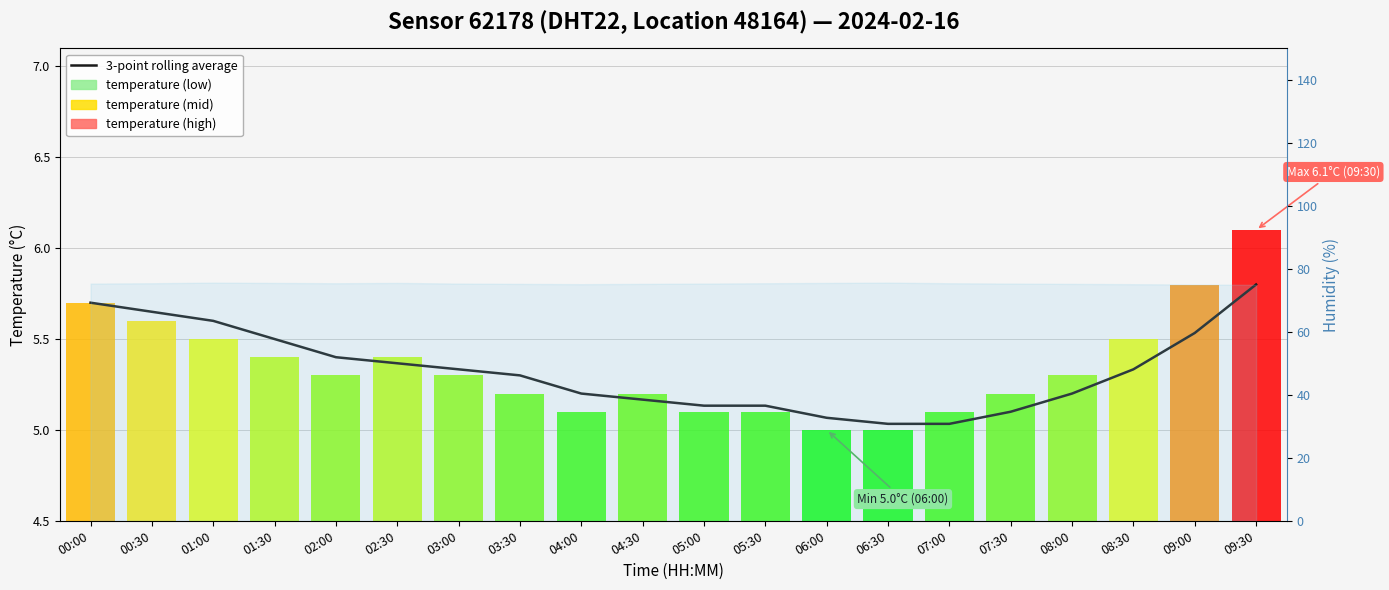

What is the change in value from 08:30 to 09:30?

+0.5